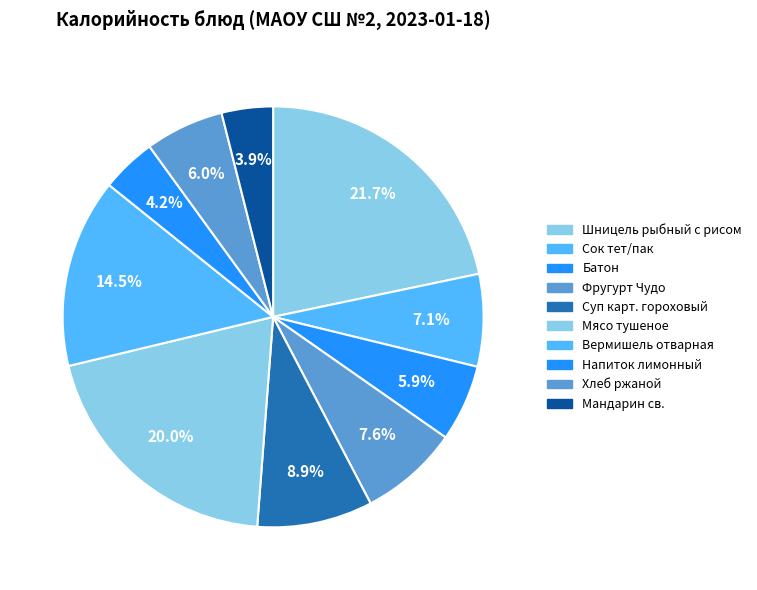

Rank the categories by value from lowest to highest.

Мандарин св., Напиток лимонный, Батон, Хлеб ржаной, Сок тет/пак, Фругурт Чудо, Суп карт. гороховый, Вермишель отварная, Мясо тушеное, Шницель рыбный с рисом